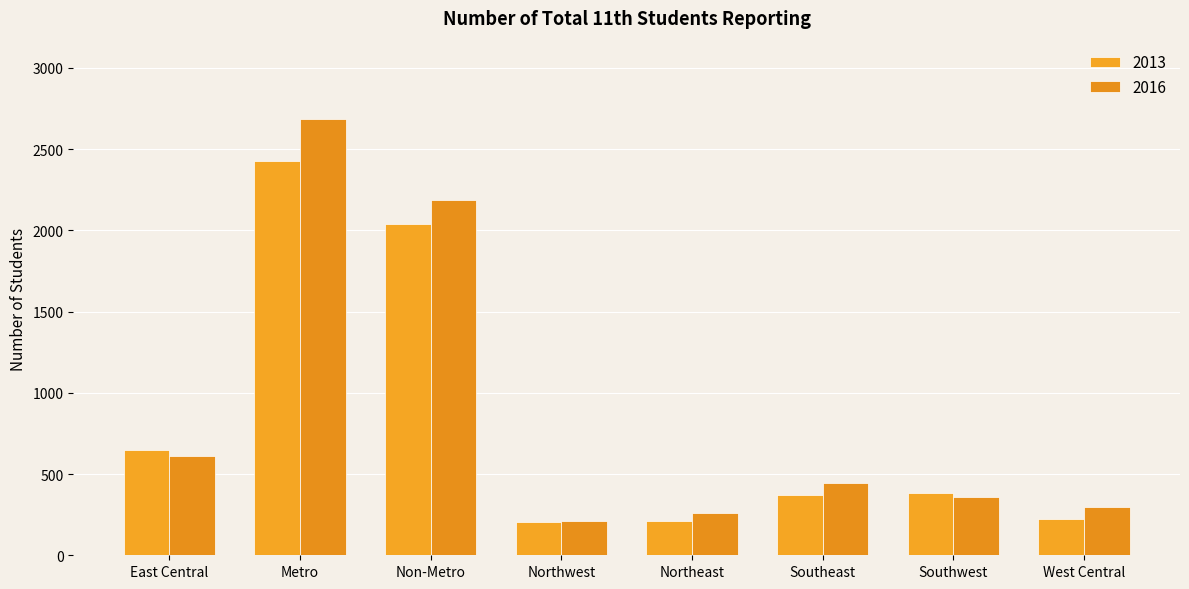

What position from the right is East Central?

8